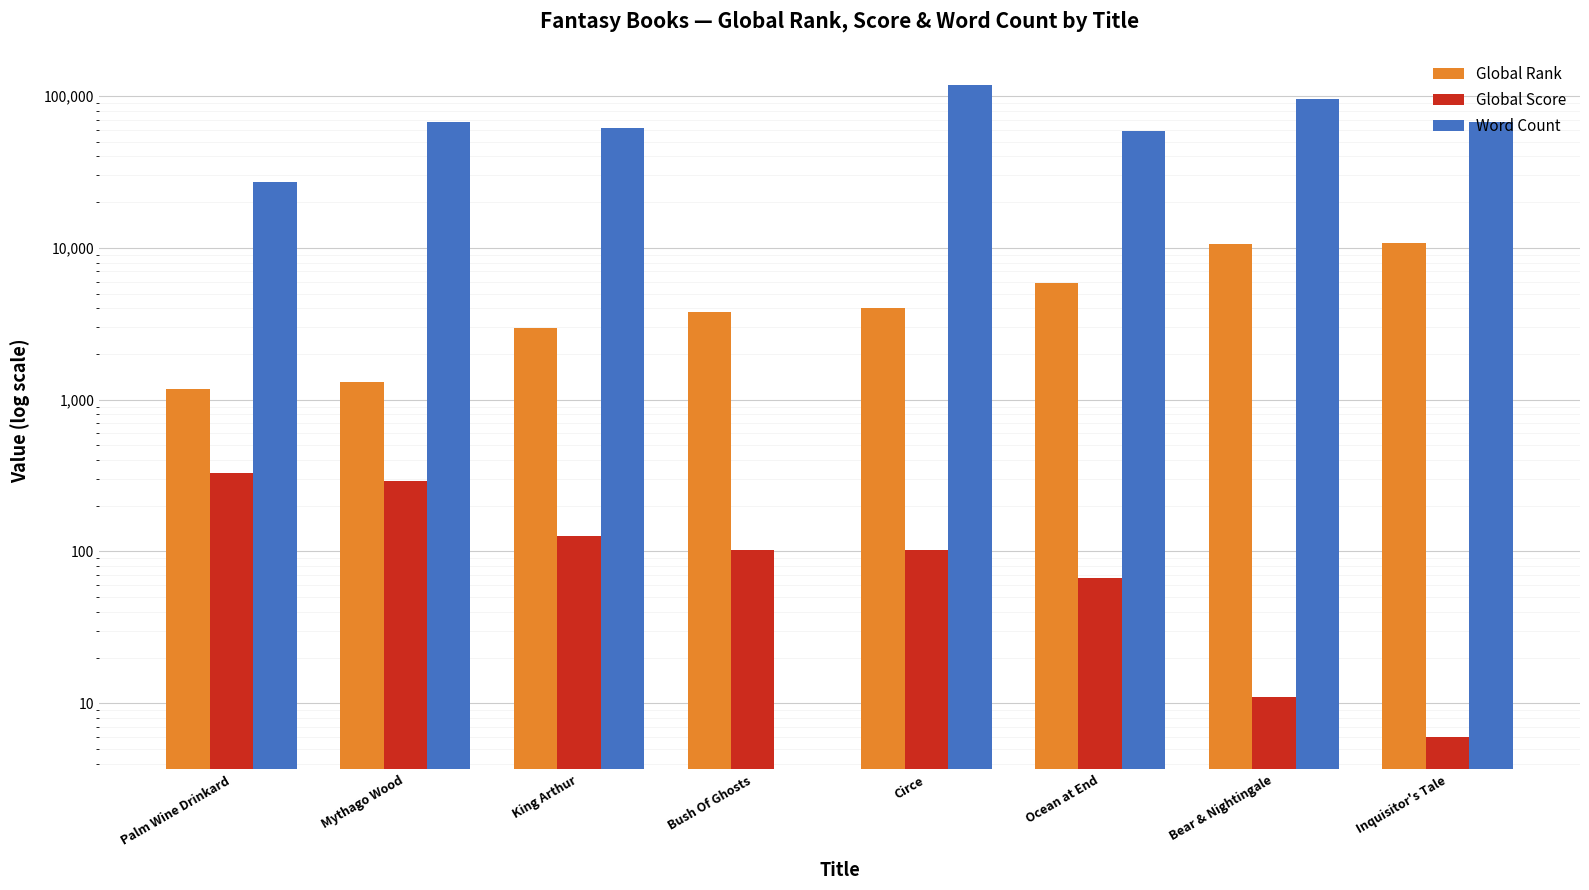

Reading left to right, extract all data points from this chart.

Global Rank: Palm Wine Drinkard=1172	Mythago Wood=1303	King Arthur=2953	Bush Of Ghosts=3807	Circe=4037	Ocean at End=5898	Bear & Nightingale=10613	Inquisitor's Tale=10805
Global Score: Palm Wine Drinkard=327	Mythago Wood=292	King Arthur=126	Bush Of Ghosts=102	Circe=102	Ocean at End=67	Bear & Nightingale=11	Inquisitor's Tale=6
Word Count: Palm Wine Drinkard=27000	Mythago Wood=67200	King Arthur=62000	Bush Of Ghosts=0	Circe=119000	Ocean at End=58500	Bear & Nightingale=95000	Inquisitor's Tale=67000